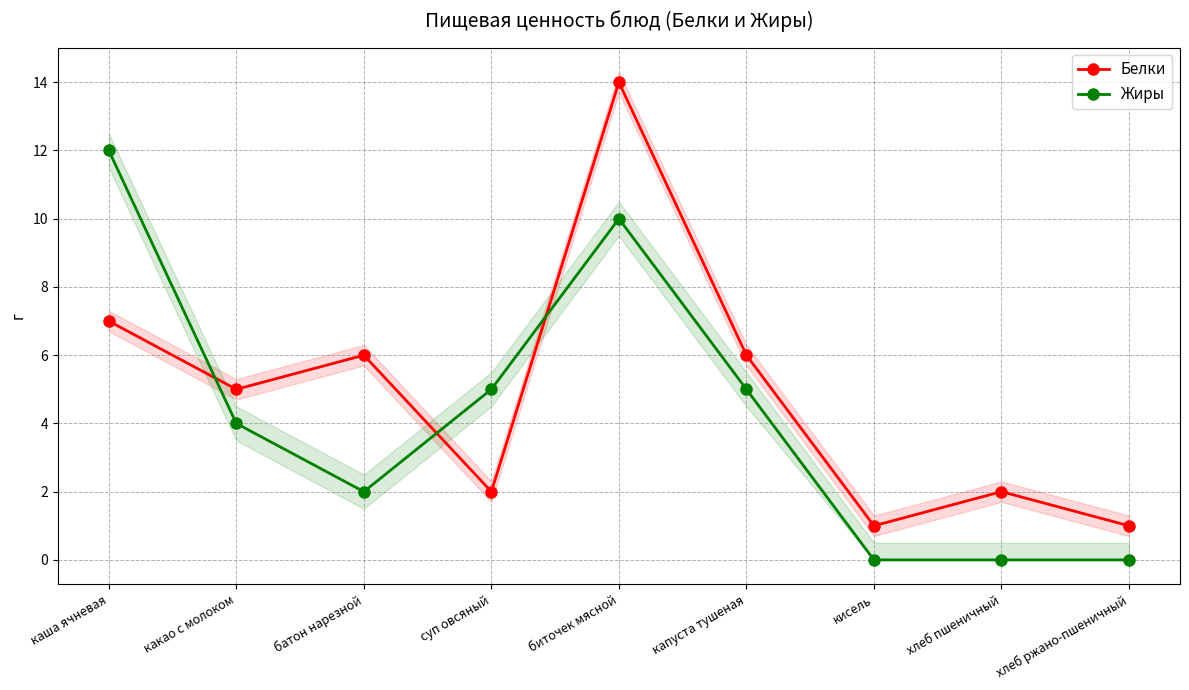

The Белки series shows 2 at хлеб пшеничный. True or false?

True